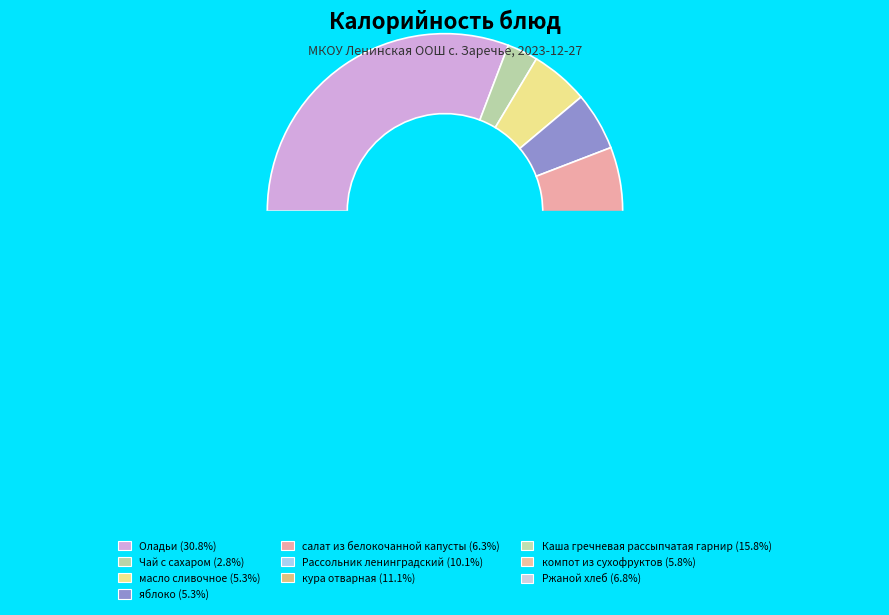

Is there any slice that represents more than half of the pie?

No